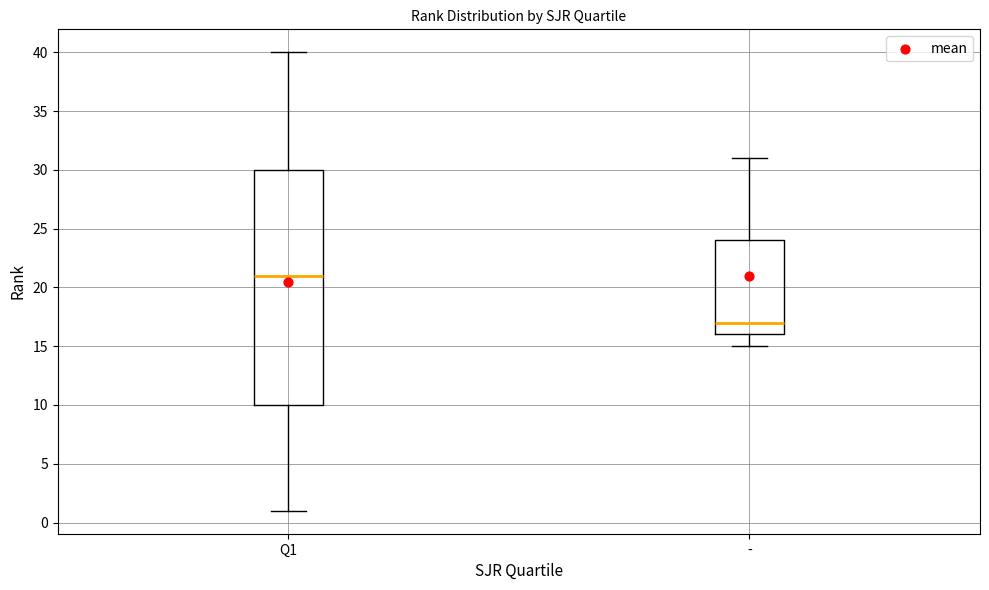

Reading left to right, transcribe this box plot: for each box, give where its median line is, the range the box spans, and where its two whiskers end, as read against the y-axis. The values are not printed on the chart, so give them approximately, as read against the axis.

Q1: median 21, box 10 to 30, whiskers 1 to 40
-: median 17, box 16 to 24, whiskers 15 to 31